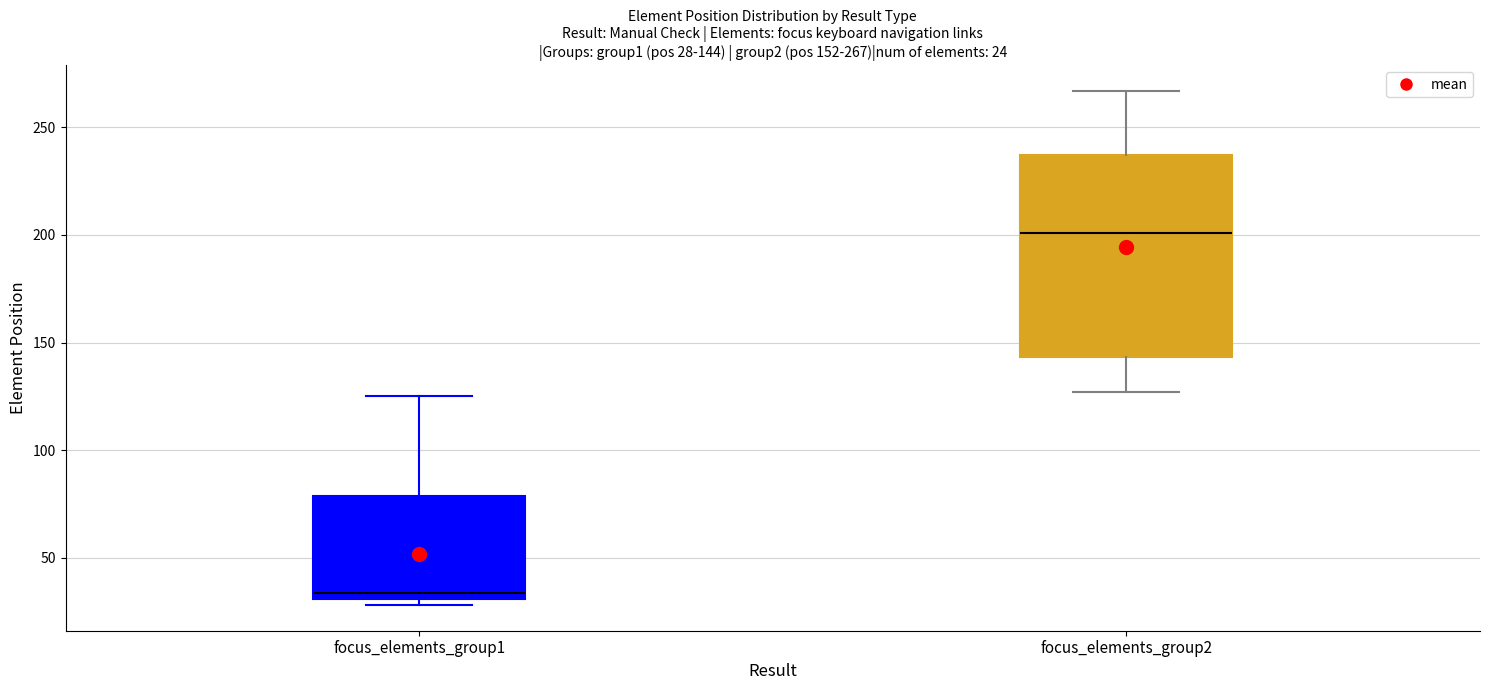

Which box's median line is the lowest?

focus_elements_group1